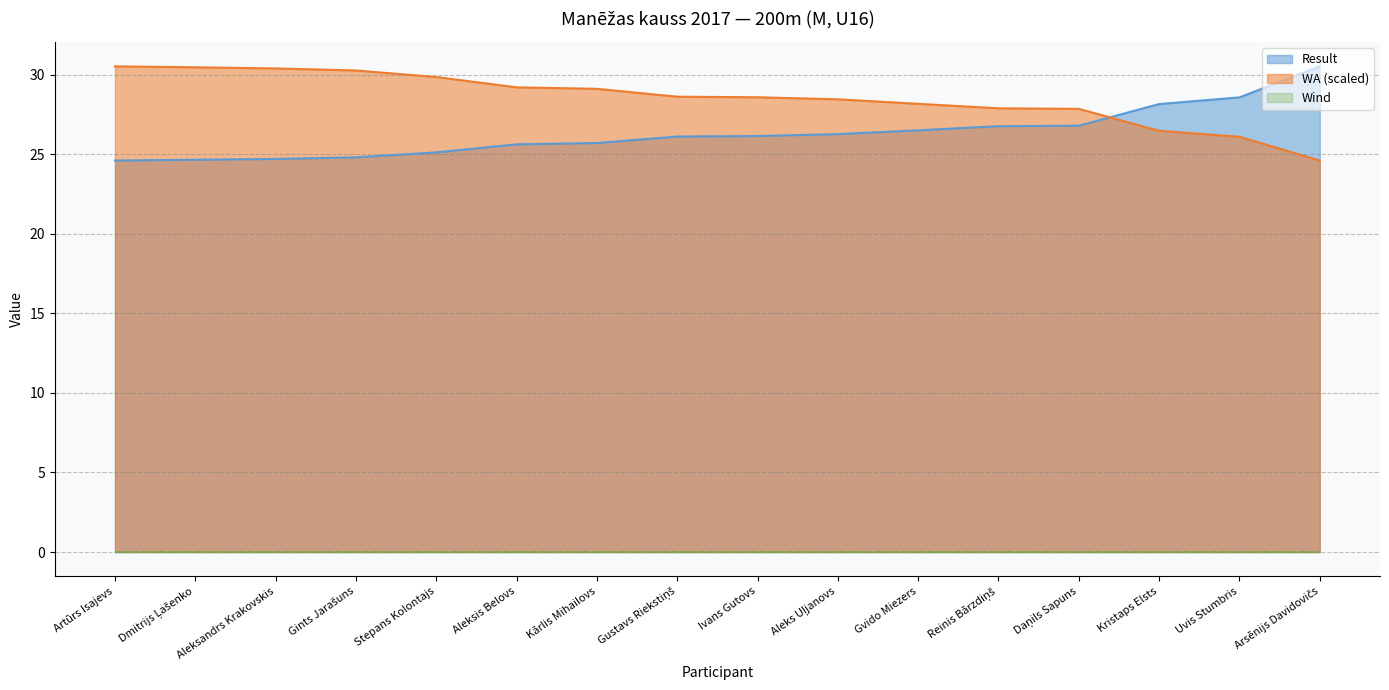

True or false: WA has more than 0 interior local peaks.

False